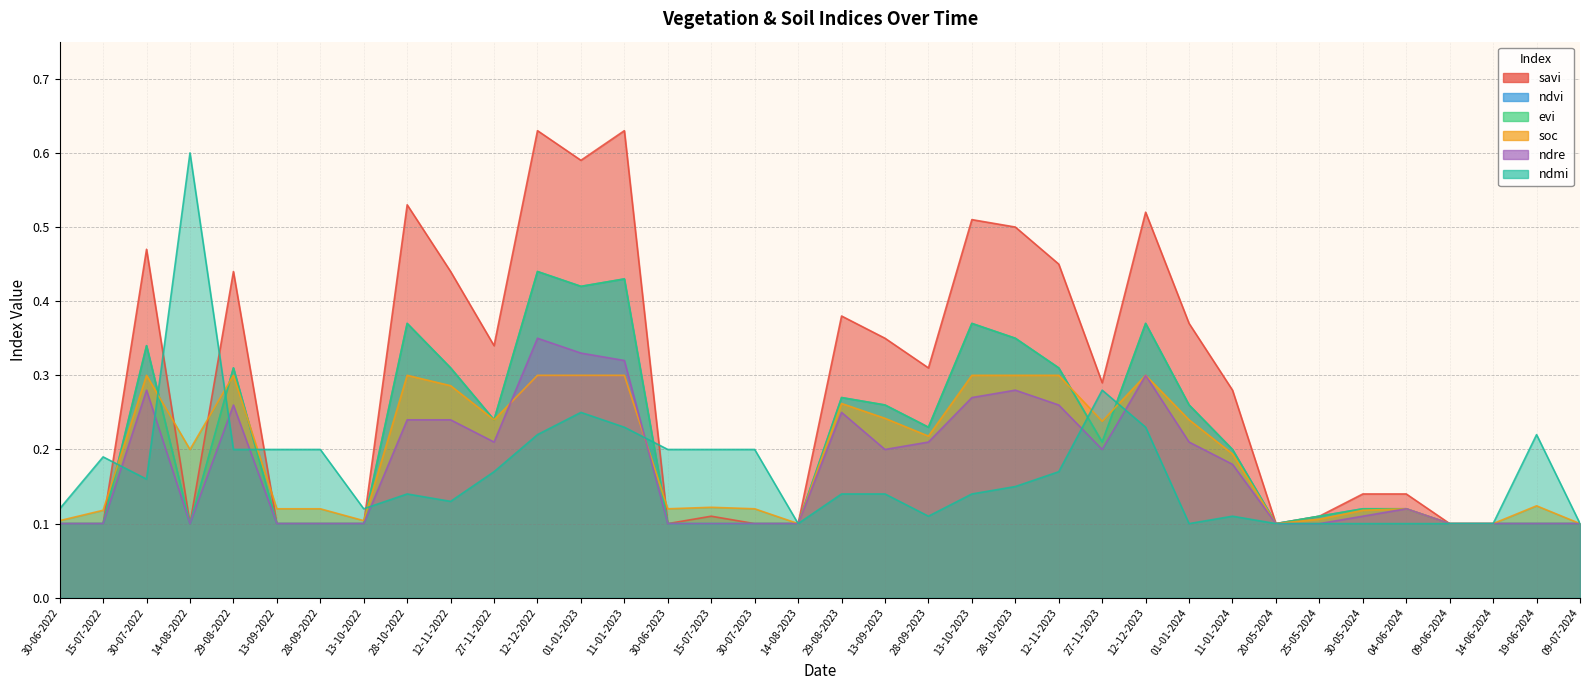

What are all the series names shown in the legend?

savi, ndvi, evi, soc, ndre, ndmi